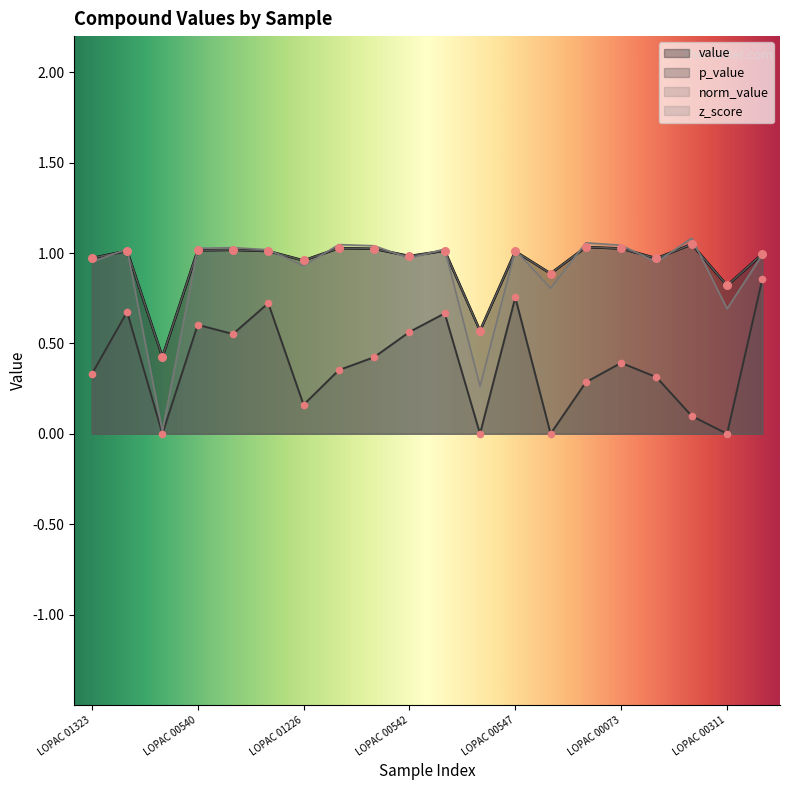

Which series has the largest total across all categories?

value